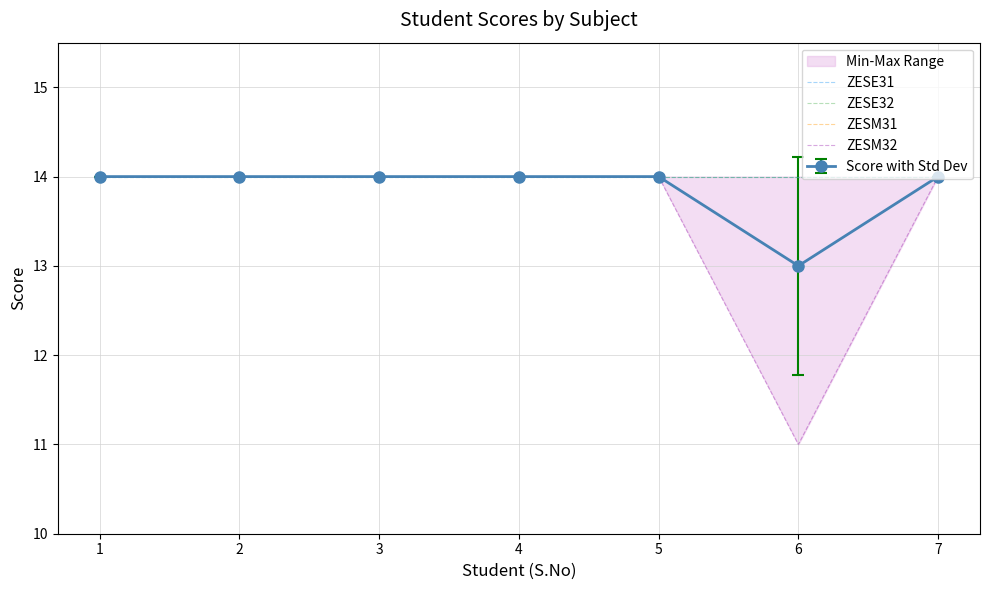

True or false: ZESE31 and ZESM32 cross at least once.

False